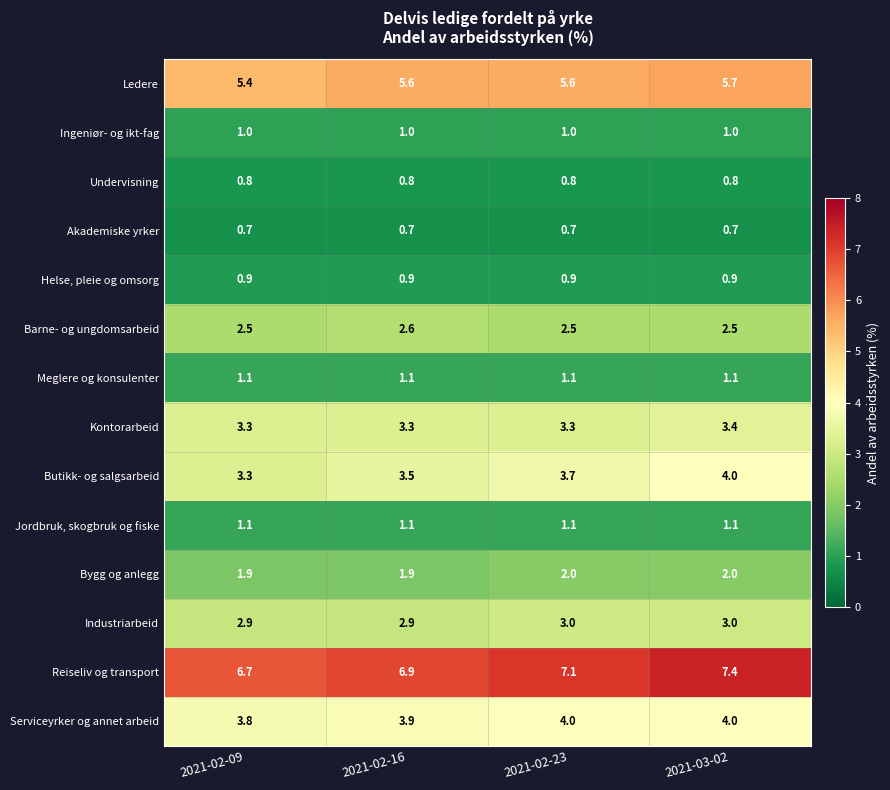

What is the sum of all Industriarbeid values?

11.8